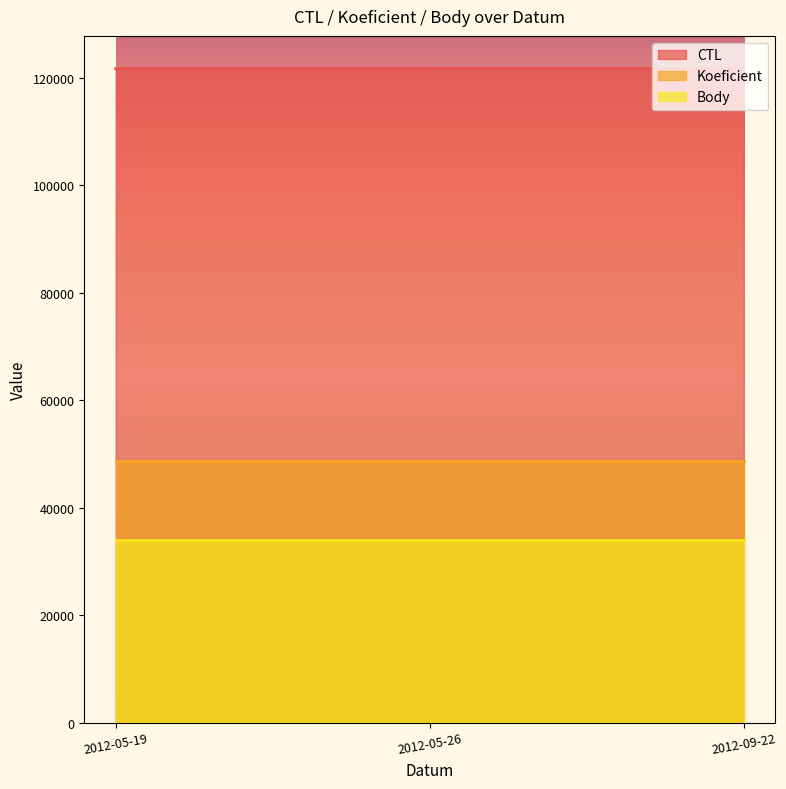

Read the Body value at 2012-09-22.

34083.3